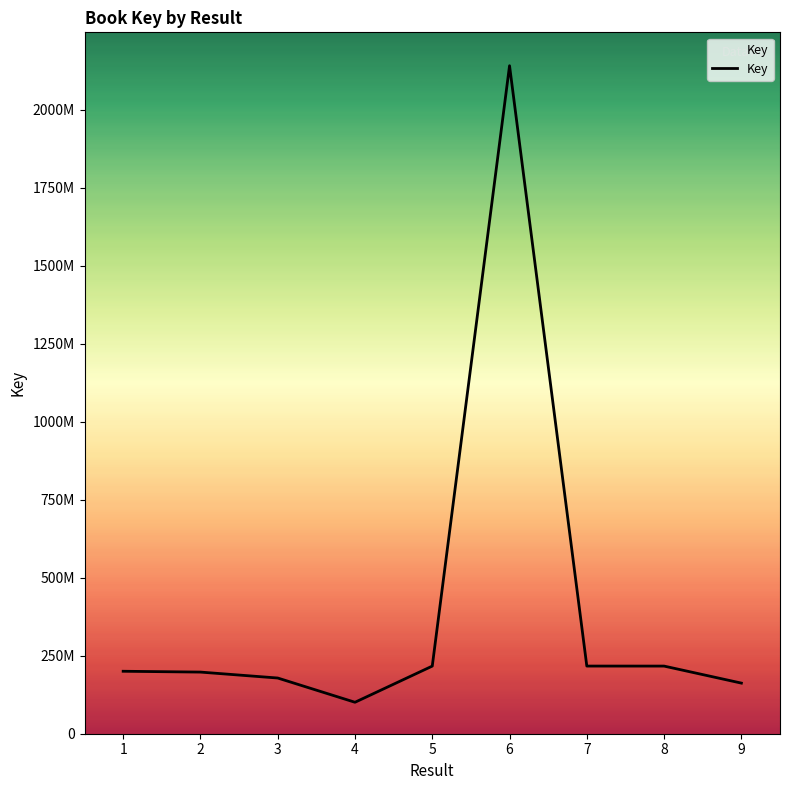

Is this an area chart (filled region under the line)?

Yes